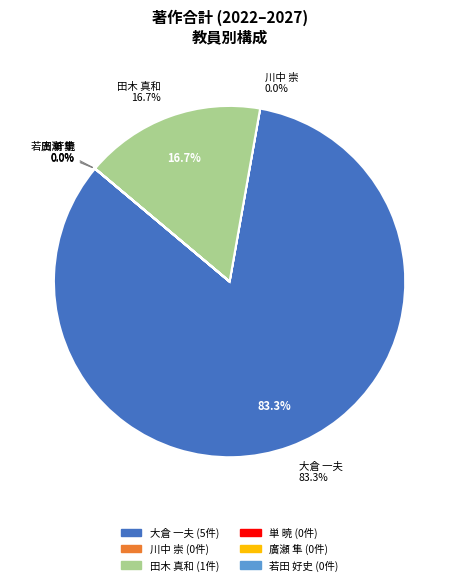

What is the largest slice in the pie chart?

大倉 一夫 (講師)